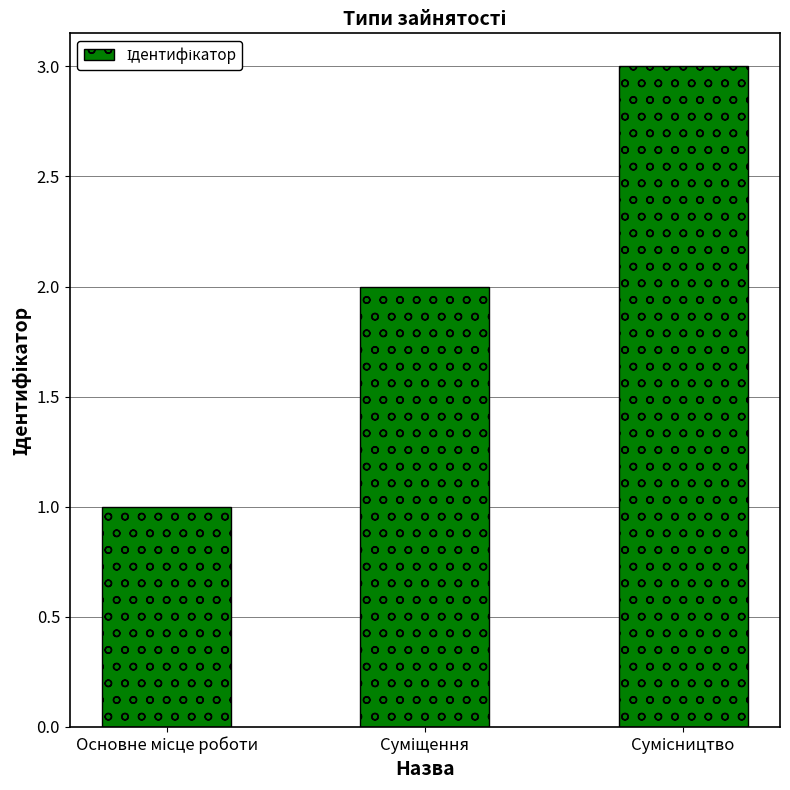

What is the maximum value shown in the chart?

3